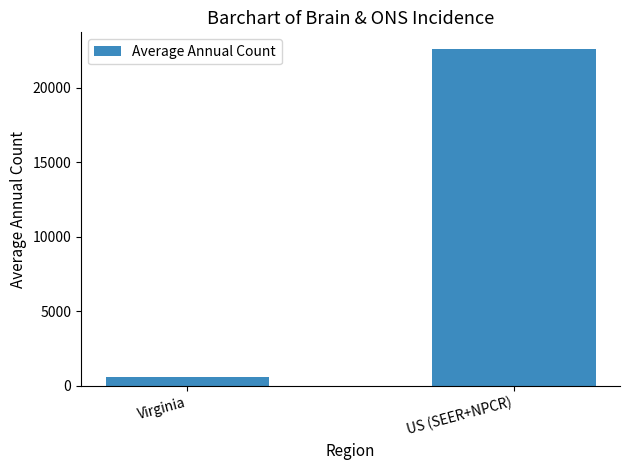

Rank the categories by value from lowest to highest.

Virginia, US (SEER+NPCR)